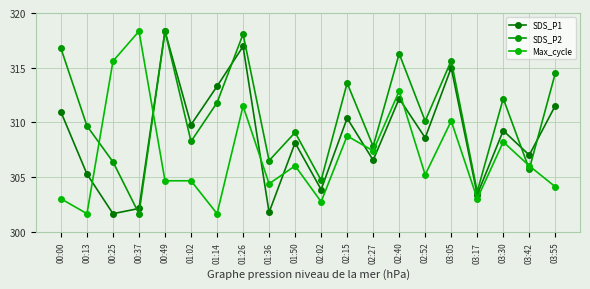

At how many categories does at least one series exceed 306?

18